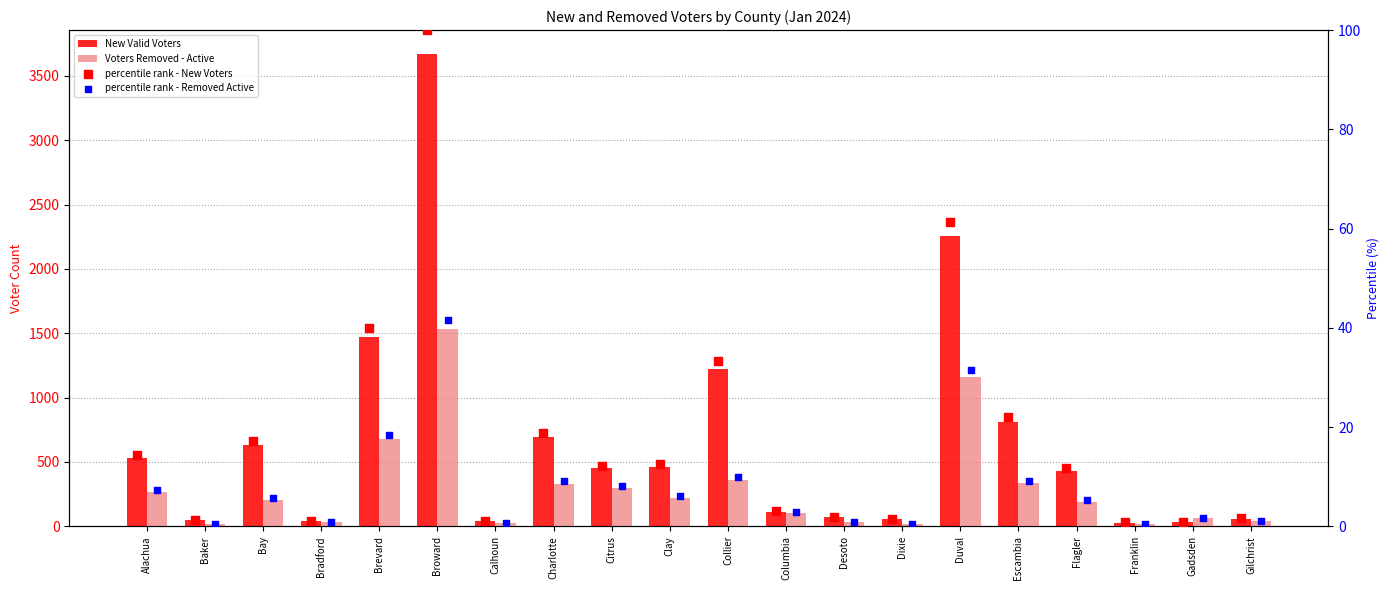

Which series reaches the minimum Y coordinate?

percentile rank - Removed Active